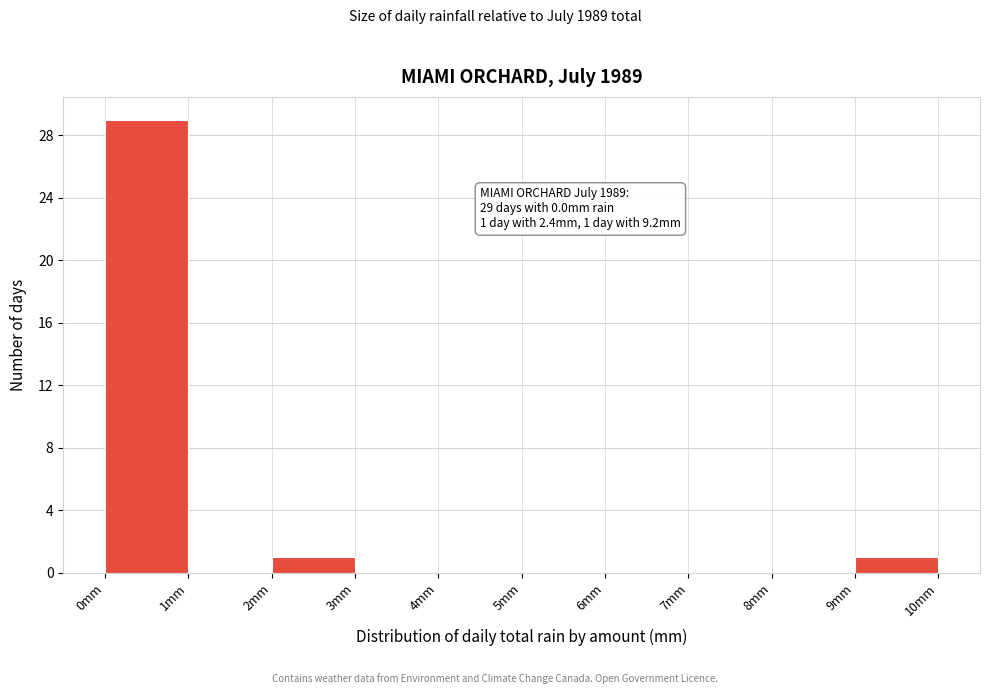

Which range on the x-axis has the tallest bar?

0 to 1